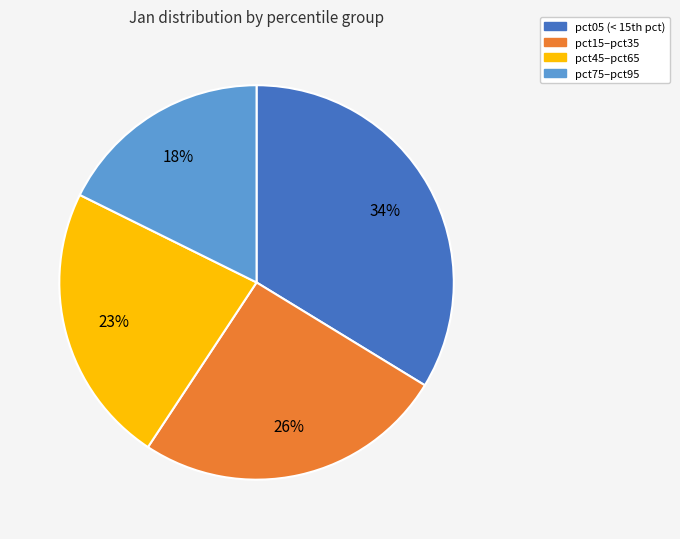

Is there any slice that represents more than half of the pie?

No